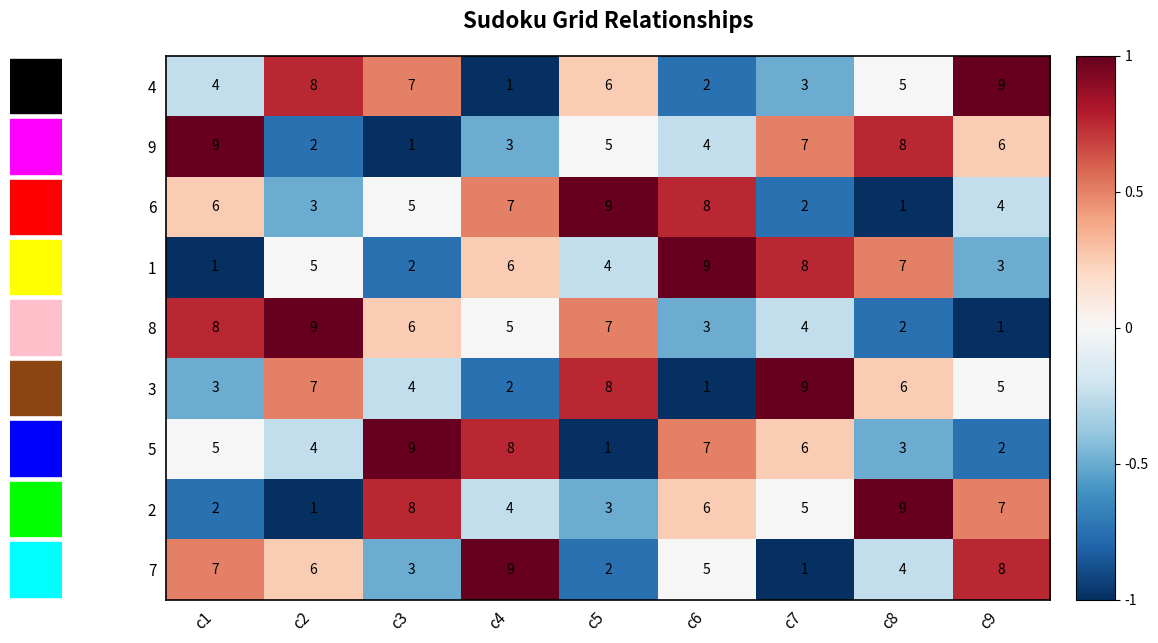

At how many categories does at least one series exceed 4?

9